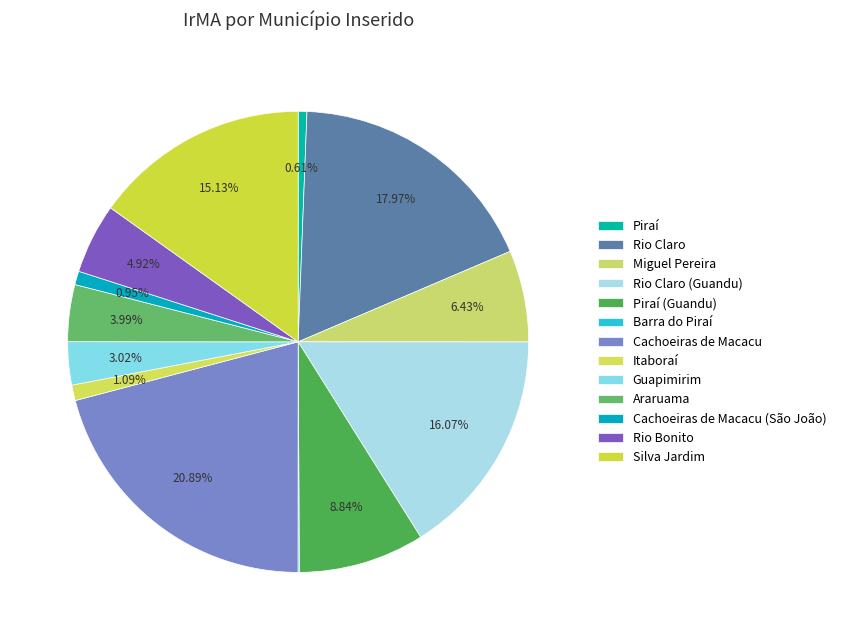

Which category has the biggest portion of the pie?

Cachoeiras de Macacu